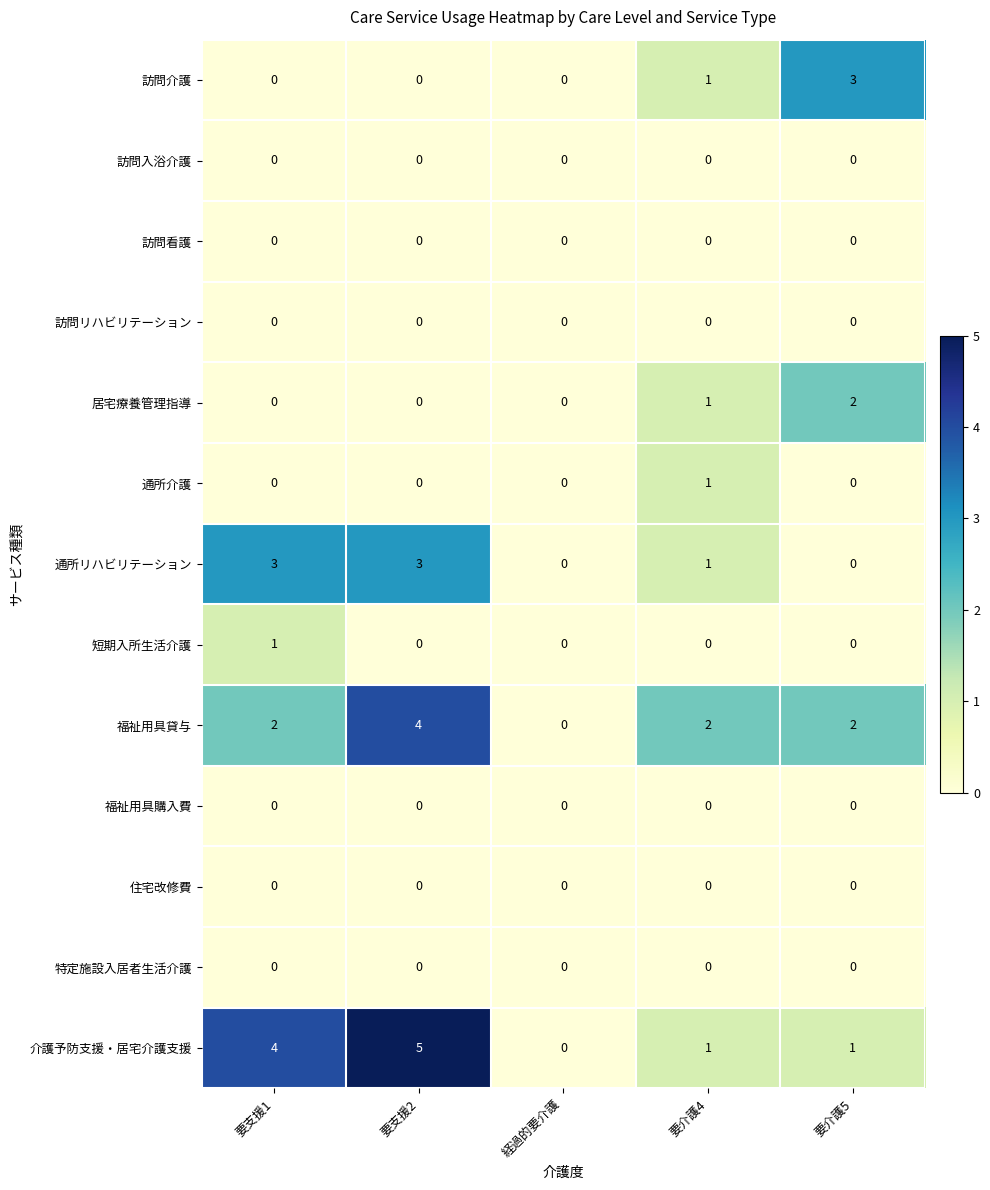

At which label does 訪問介護 reach its peak?

要介護5